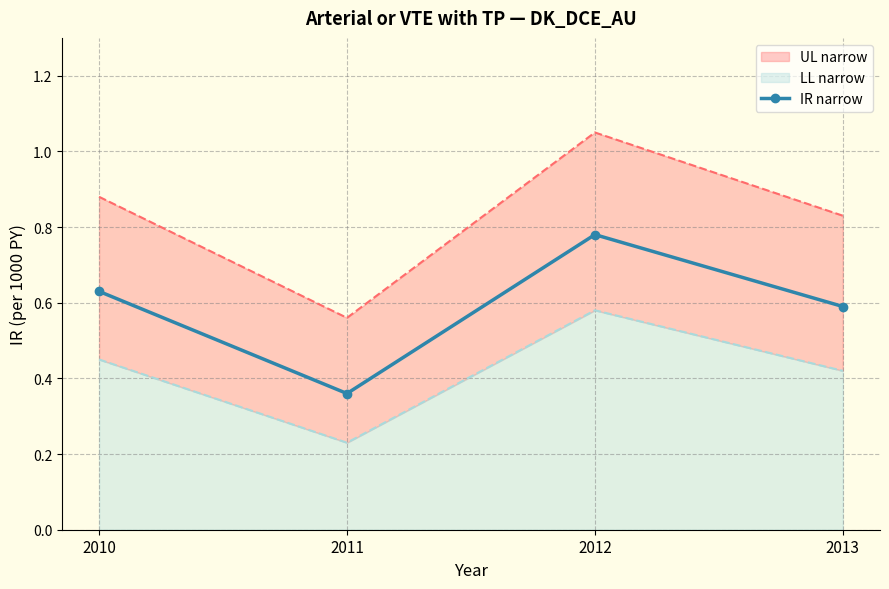

The IR narrow series shows 0.6 at 2013. True or false?

True